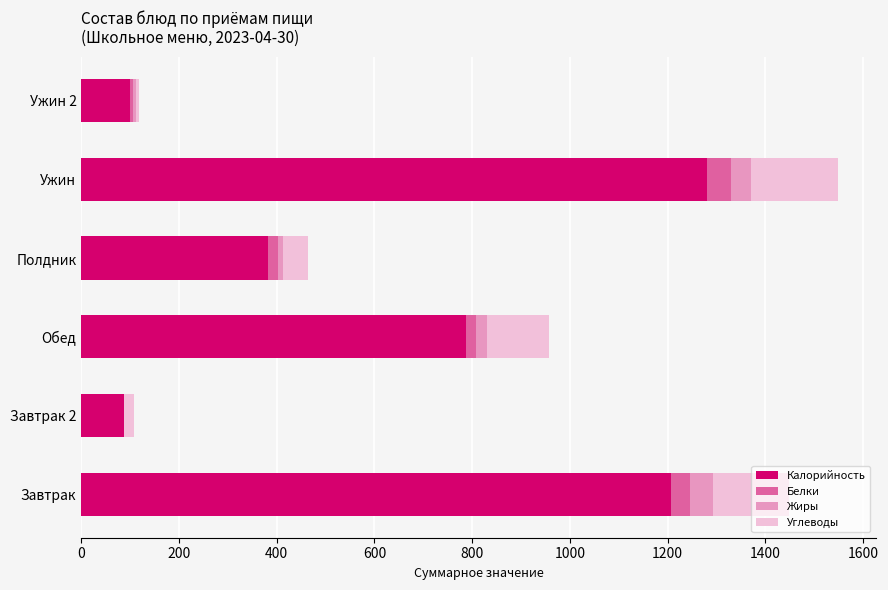

The value of Калорийность at Завтрак is 428.3. True or false?

False